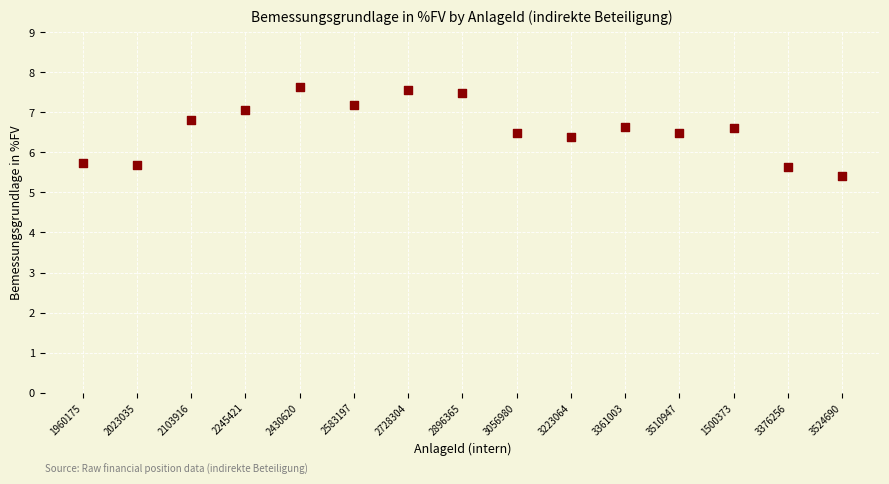

What is the range of Y values (max minus min)?

2.2